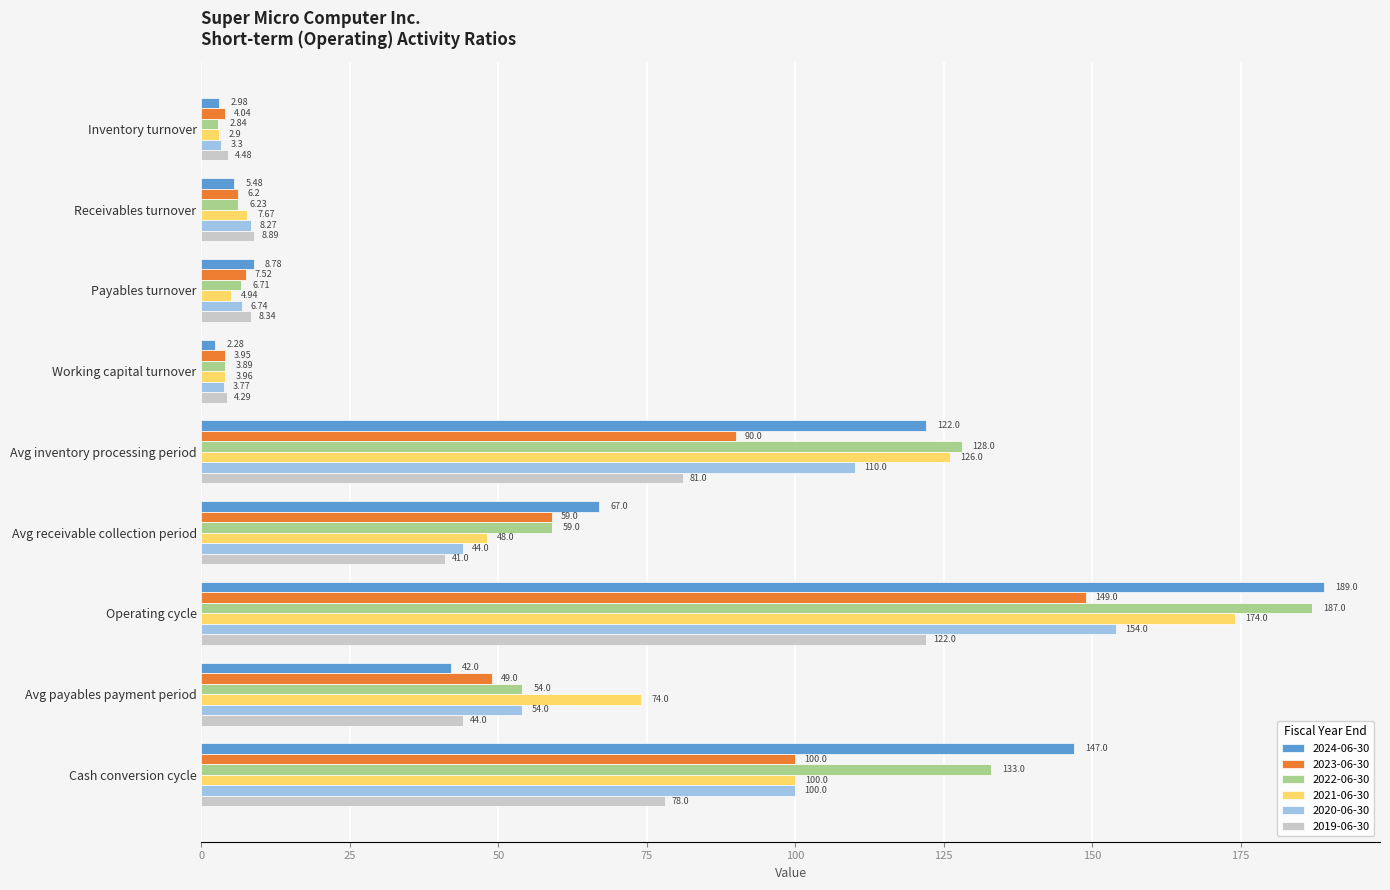

List the series in order of their peak value, lowest first.

2019-06-30, 2023-06-30, 2020-06-30, 2021-06-30, 2022-06-30, 2024-06-30